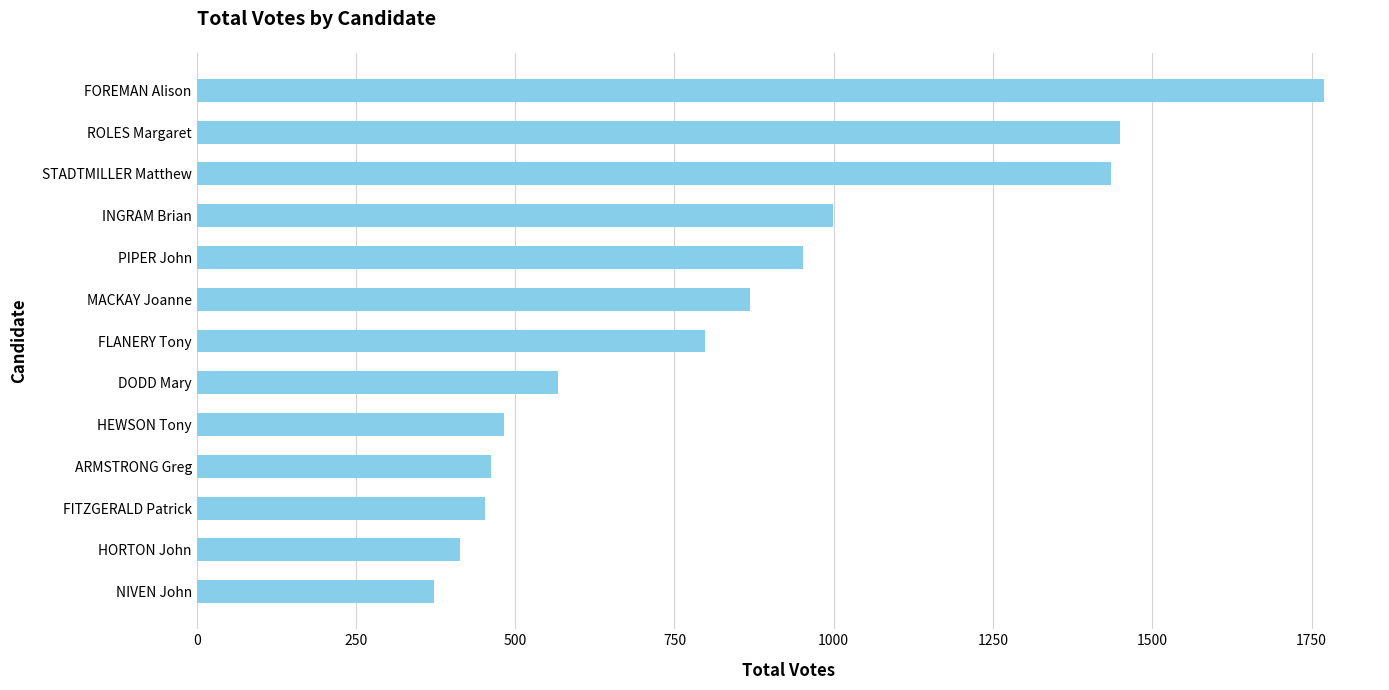

Which category has the highest value across all series?

FOREMAN Alison